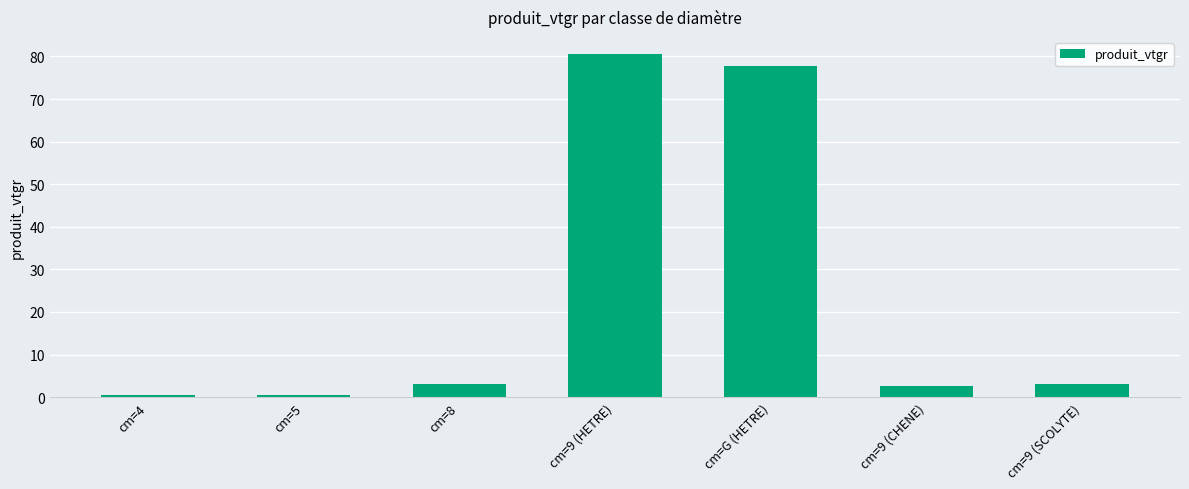

What is the maximum value shown in the chart?

80.5